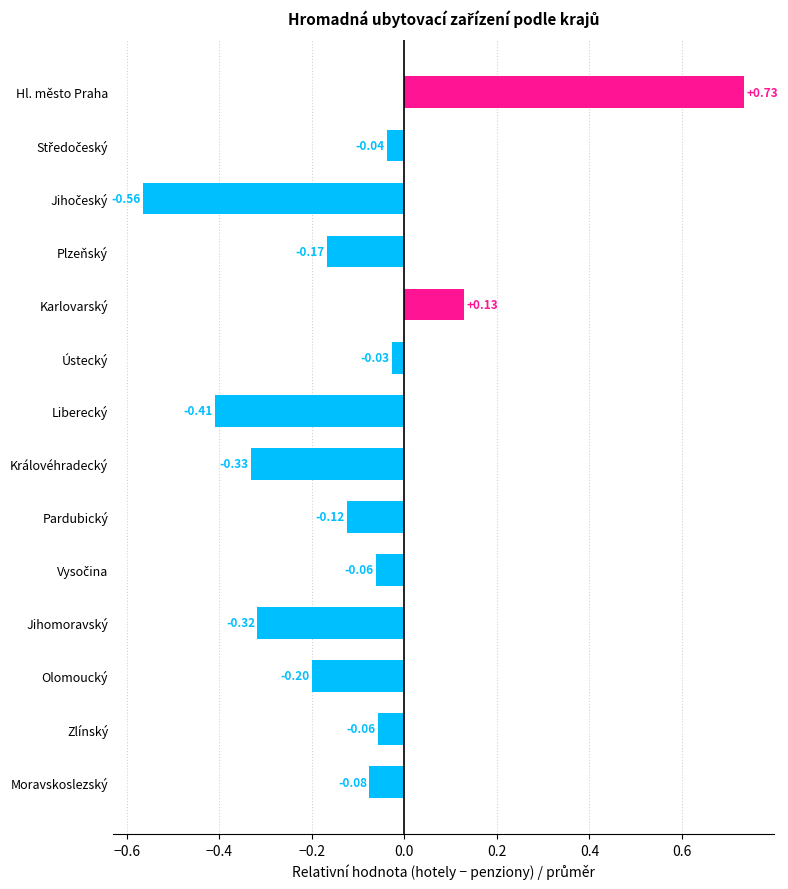

Which label corresponds to the largest value in the chart?

Hl. město Praha